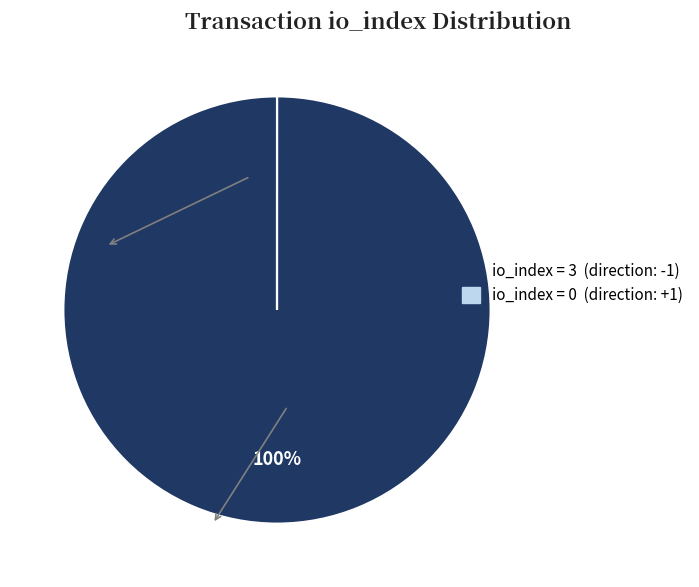

To the nearest percent, what is the average slice percentage?

50%